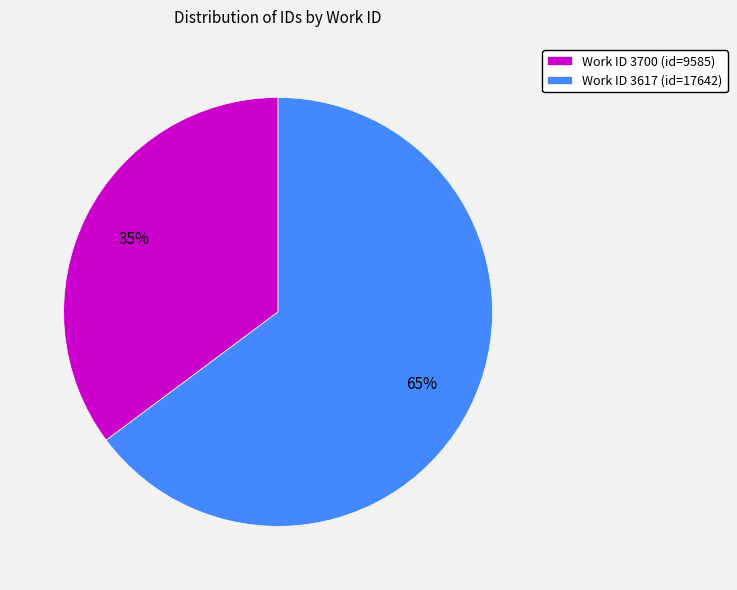

Rank the categories by value from lowest to highest.

Work ID 3700 (id=9585), Work ID 3617 (id=17642)